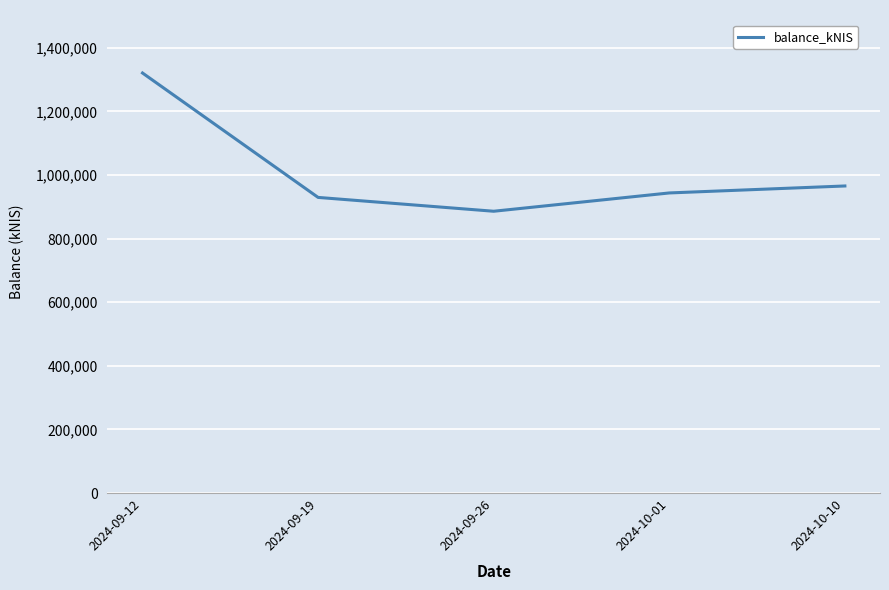

What is the maximum value shown in the chart?

1320652.8